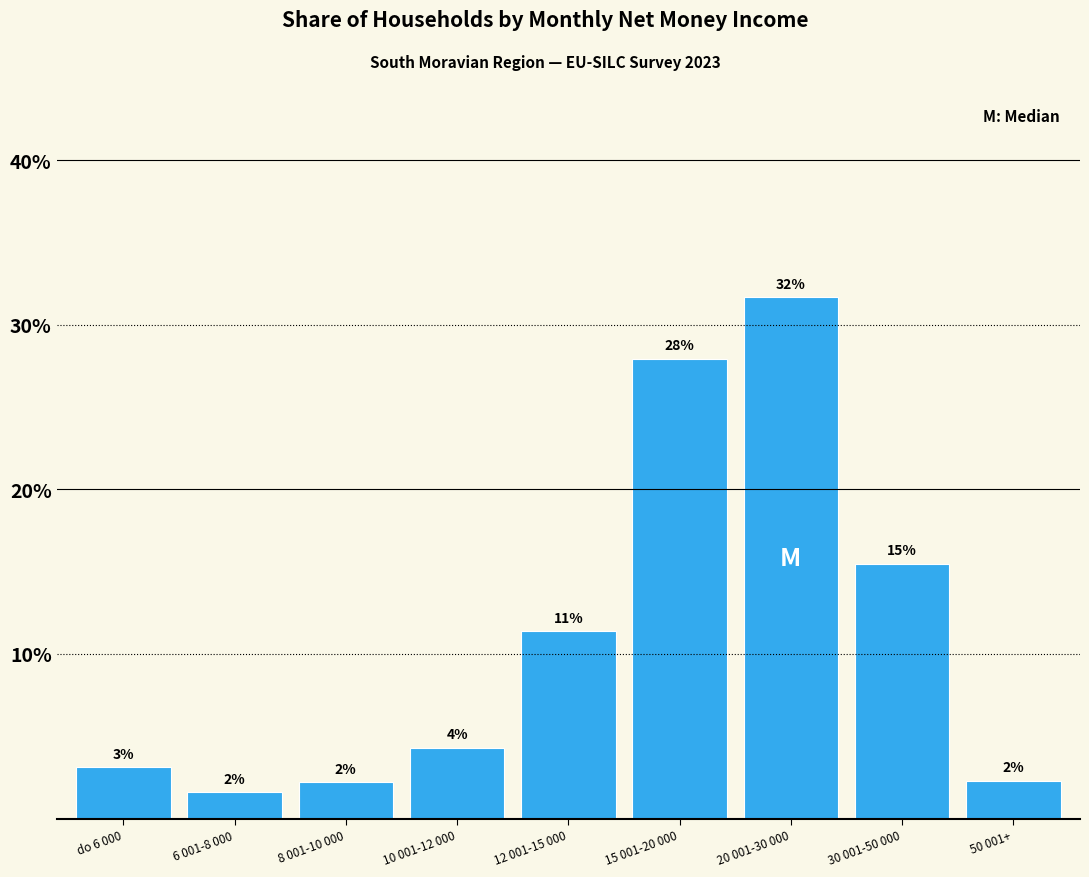

Are the bars horizontal?

No